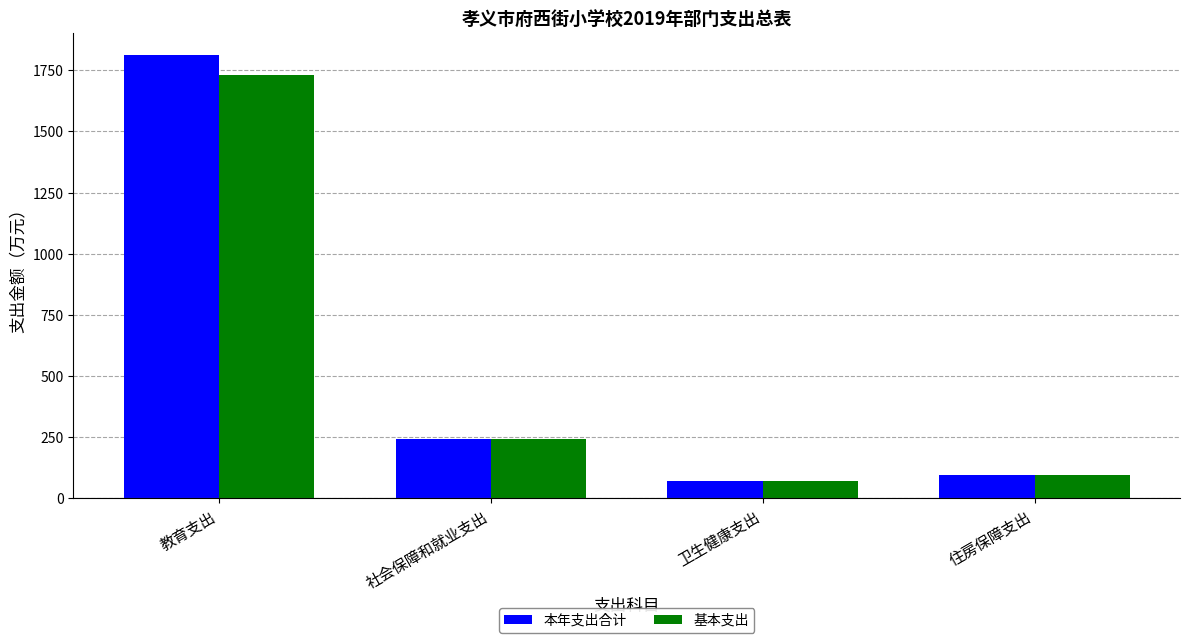

List the series in order of their peak value, lowest first.

基本支出, 本年支出合计